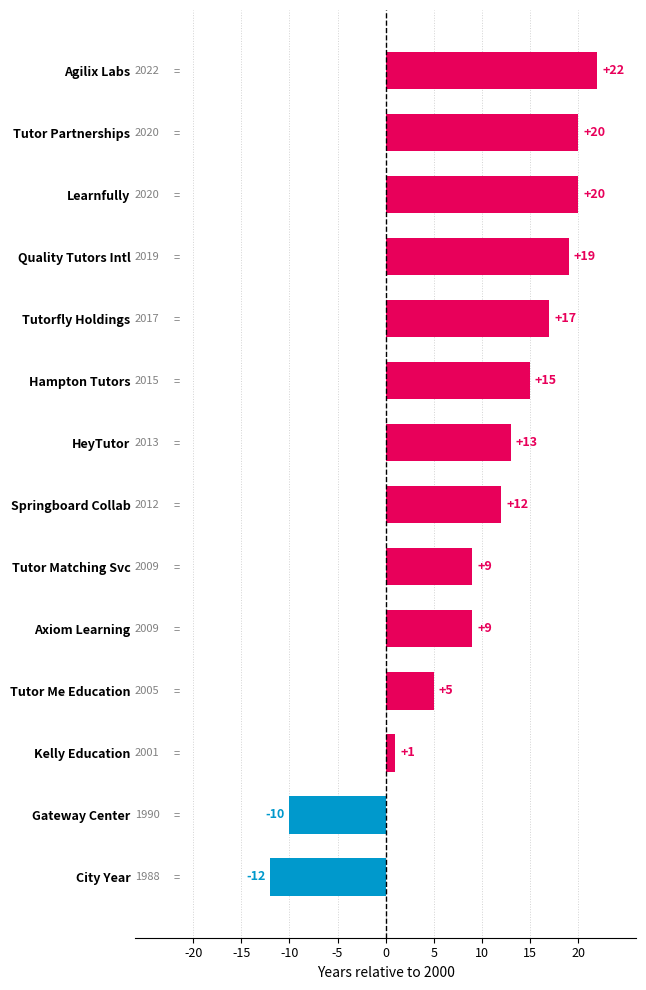

What position from the bottom is Quality Tutors Intl?

11